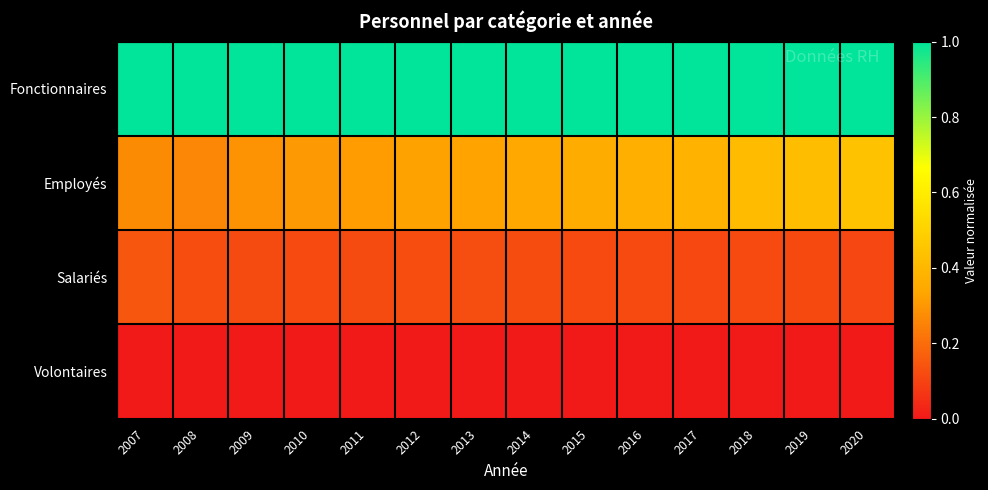

Reading left to right, list all the values displayed in this chart.

Fonctionnaires: 2007=1.0	2008=1.0	2009=1.0	2010=1.0	2011=1.0	2012=1.0	2013=1.0	2014=1.0	2015=1.0	2016=1.0	2017=1.0	2018=1.0	2019=1.0	2020=1.0
Employés: 2007=0.3	2008=0.3	2009=0.3	2010=0.3	2011=0.3	2012=0.3	2013=0.3	2014=0.3	2015=0.4	2016=0.4	2017=0.4	2018=0.4	2019=0.4	2020=0.4
Salariés: 2007=0.1	2008=0.1	2009=0.1	2010=0.1	2011=0.1	2012=0.1	2013=0.1	2014=0.1	2015=0.1	2016=0.1	2017=0.1	2018=0.1	2019=0.1	2020=0.1
Volontaires: 2007=0.0	2008=0.0	2009=0.0	2010=0.0	2011=0.0	2012=0.0	2013=0.0	2014=0.0	2015=0.0	2016=0.0	2017=0.0	2018=0.0	2019=0.0	2020=0.0